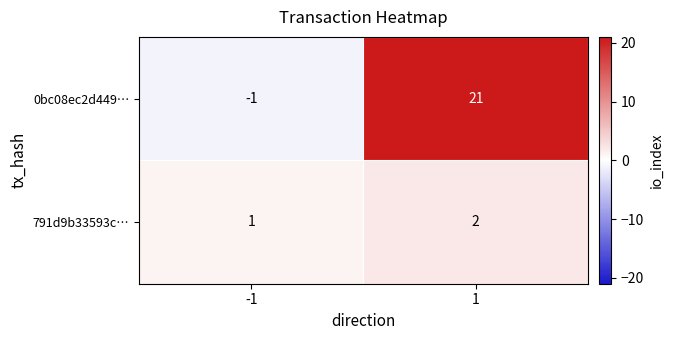

Reading left to right, transcribe all the data shown in this chart.

0bc08ec2d449…: -1=-1	1=21
791d9b33593c…: -1=1	1=2